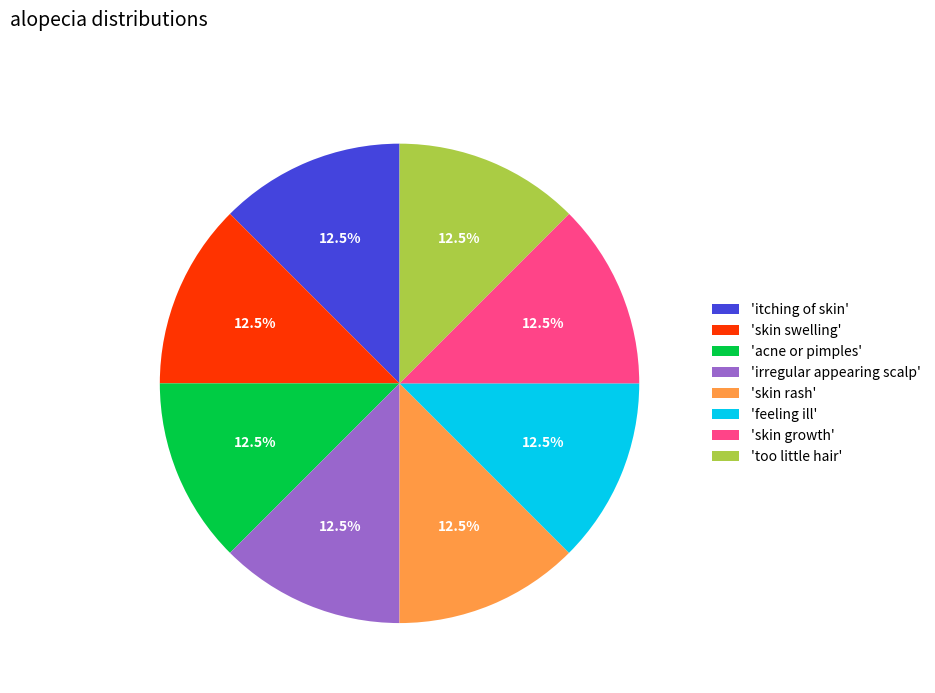

What is the total percentage of 'skin growth' and 'feeling ill'?

25.0%